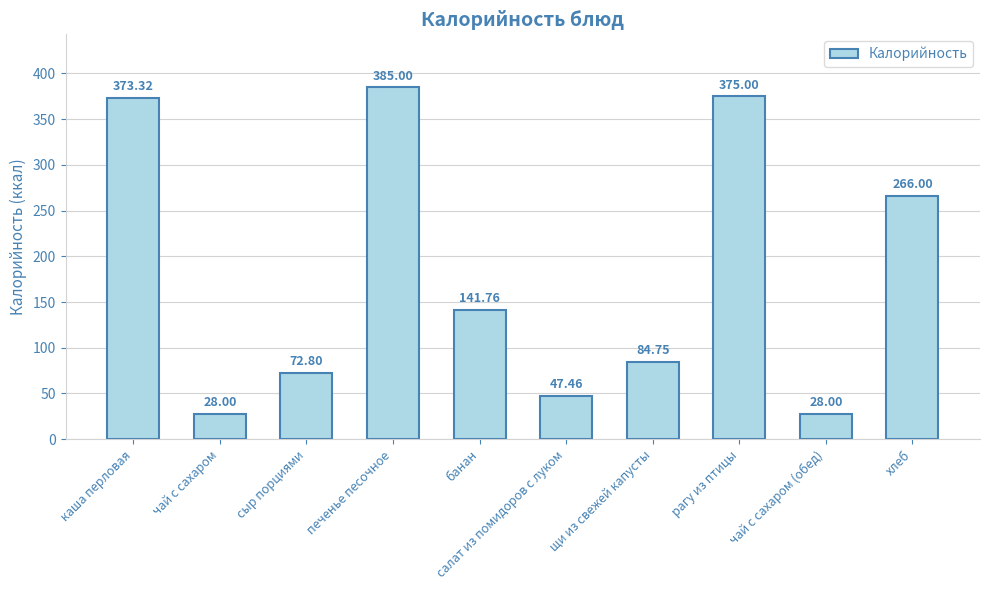

The value at сыр порциями is 72.8. True or false?

True